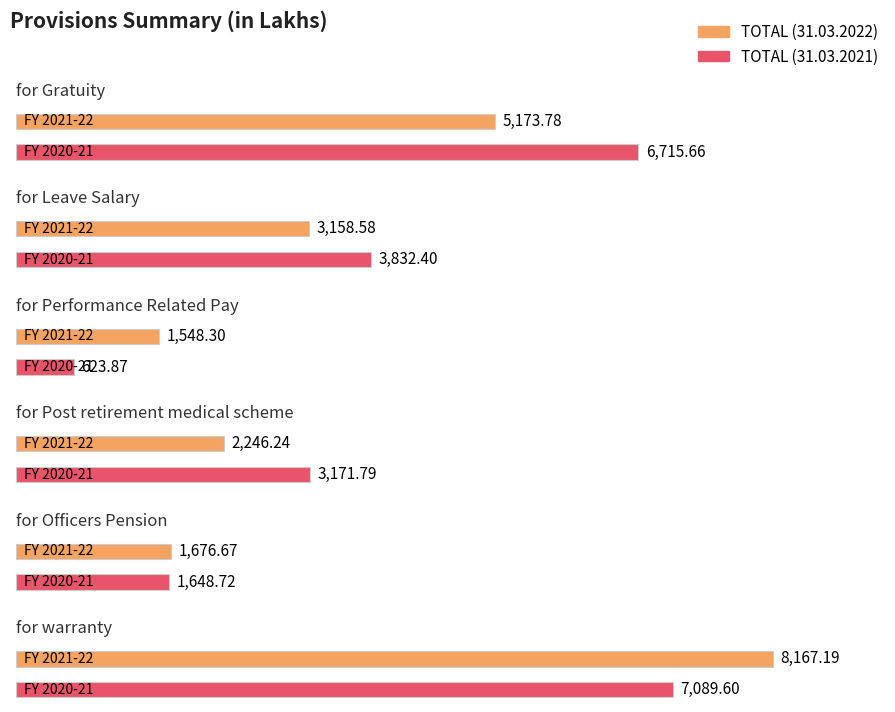

What is the lowest value of the for Post retirement medical scheme series?

2246.2